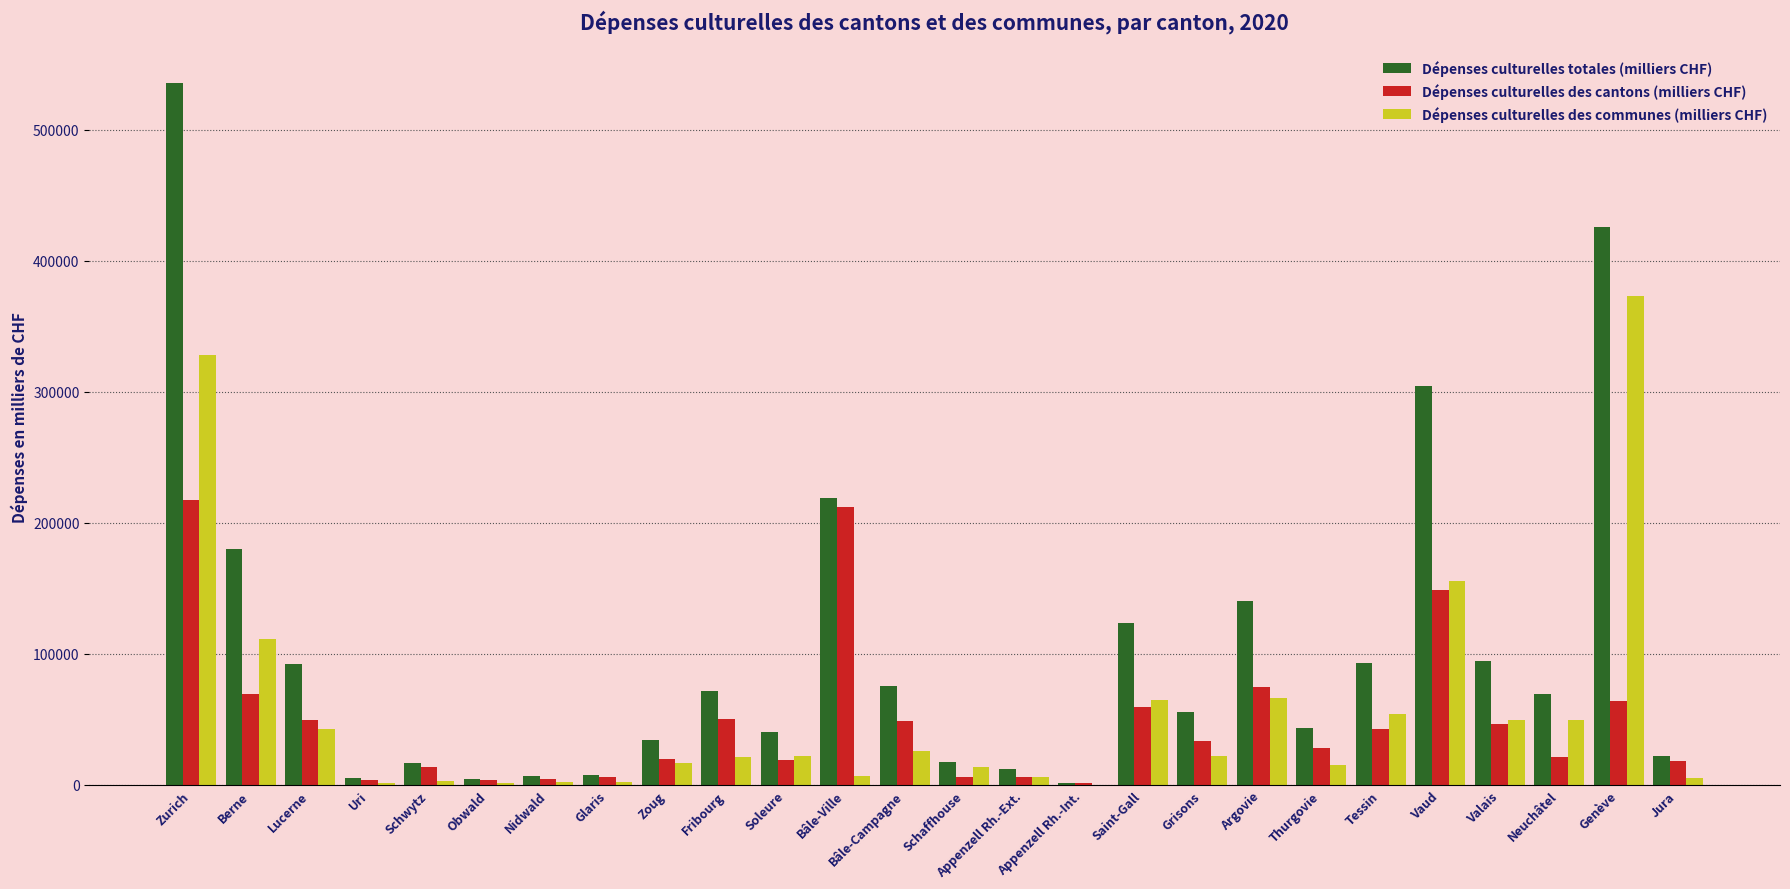

Are the bars grouped side by side (vs. stacked)?

Yes